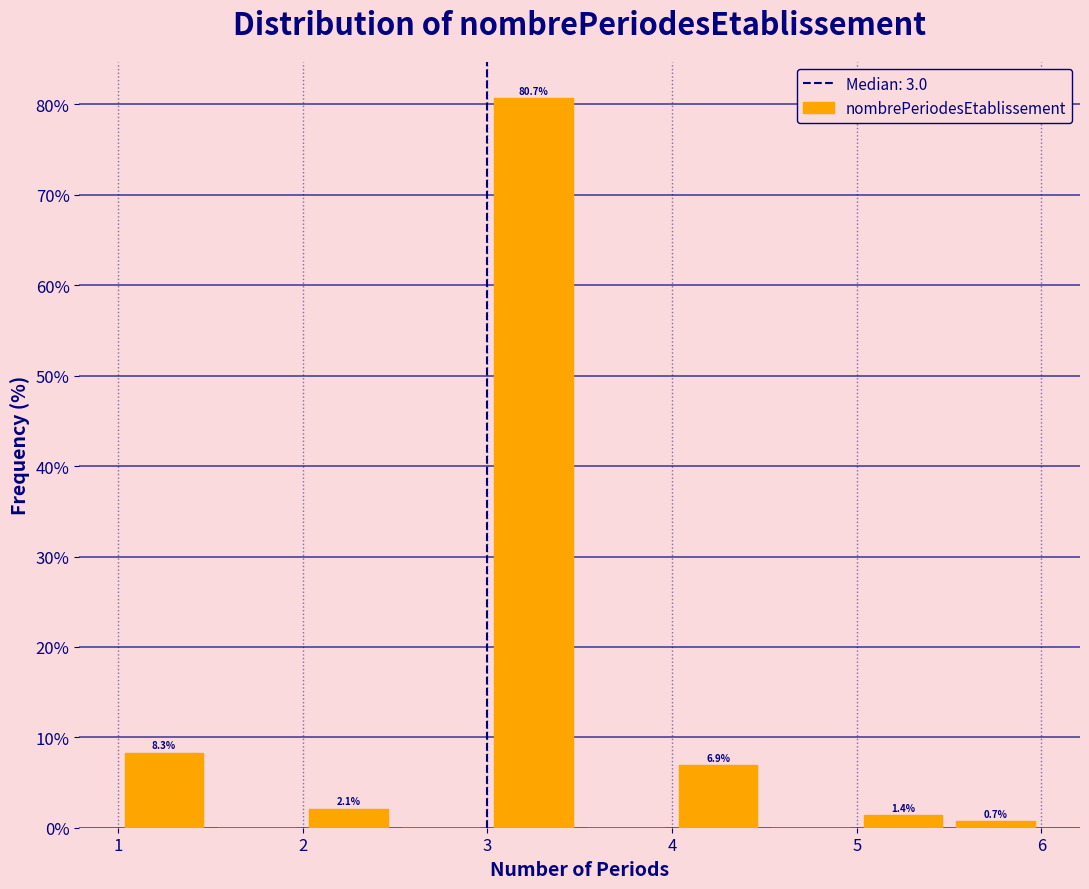

Which range on the x-axis has the tallest bar?

3.0 to 3.5